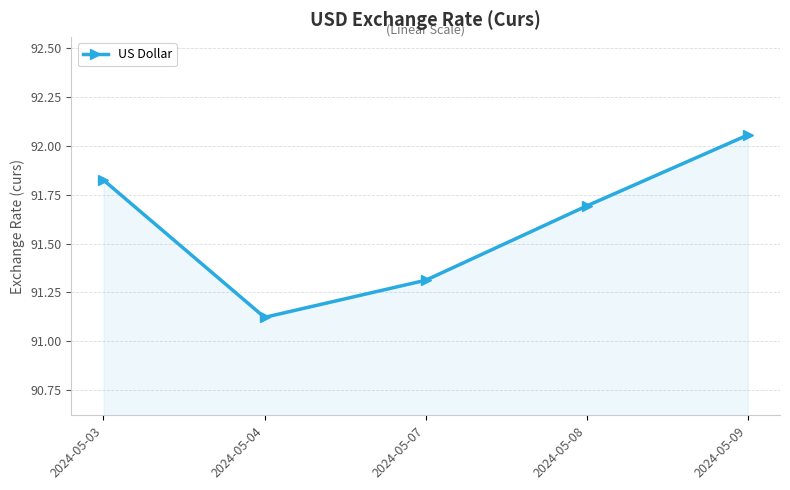

How many categories are shown in the chart?

5